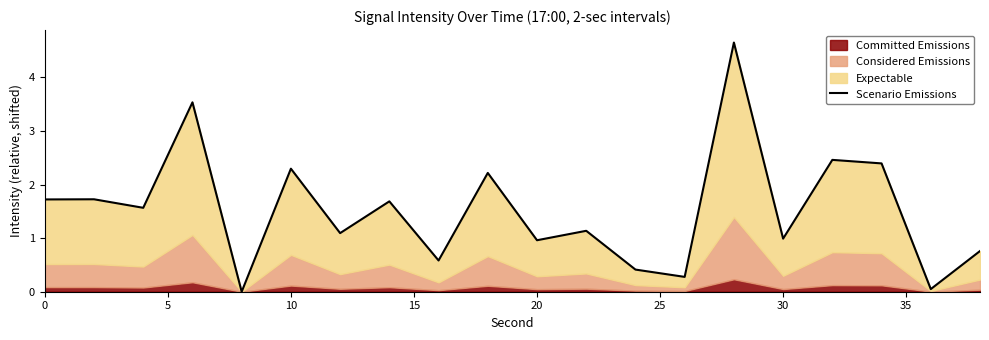

Does the chart display data point markers on the line(s)?

No